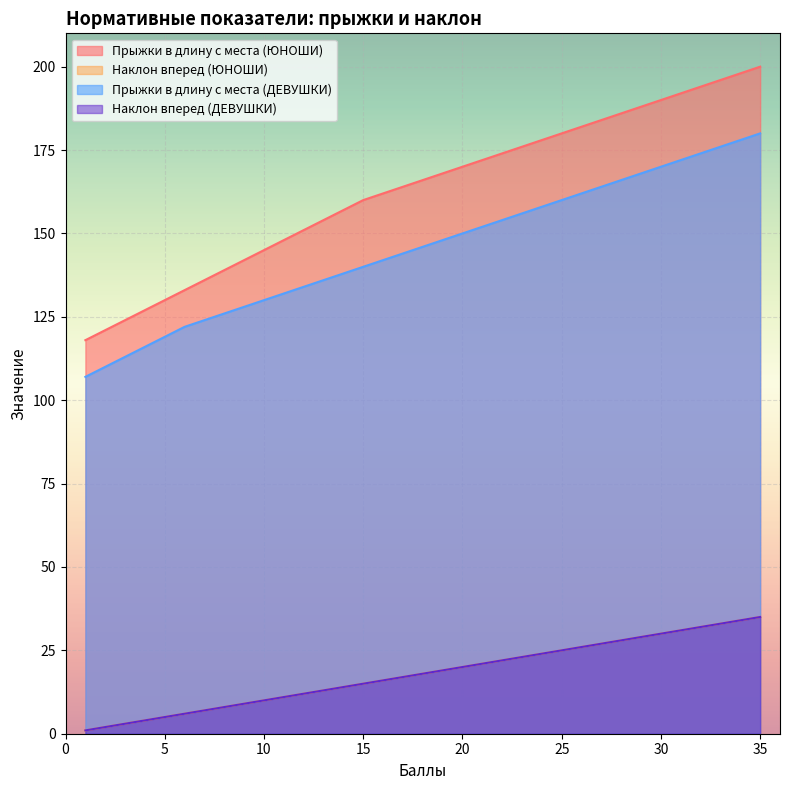

How many distinct data groups are displayed?

4